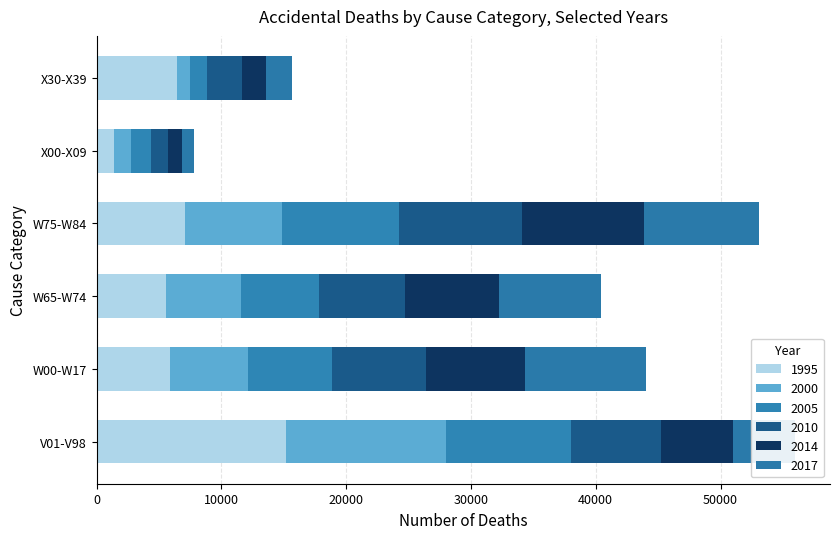

How many values in the 1995 series are below 6429?

3